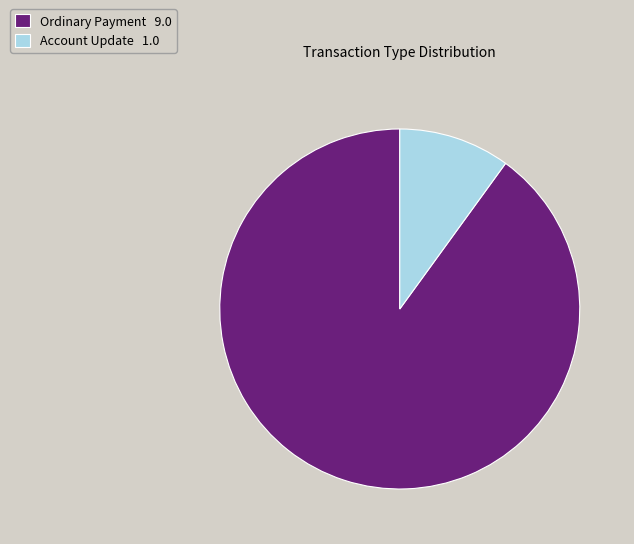

Which slice is the smallest?

Account Update